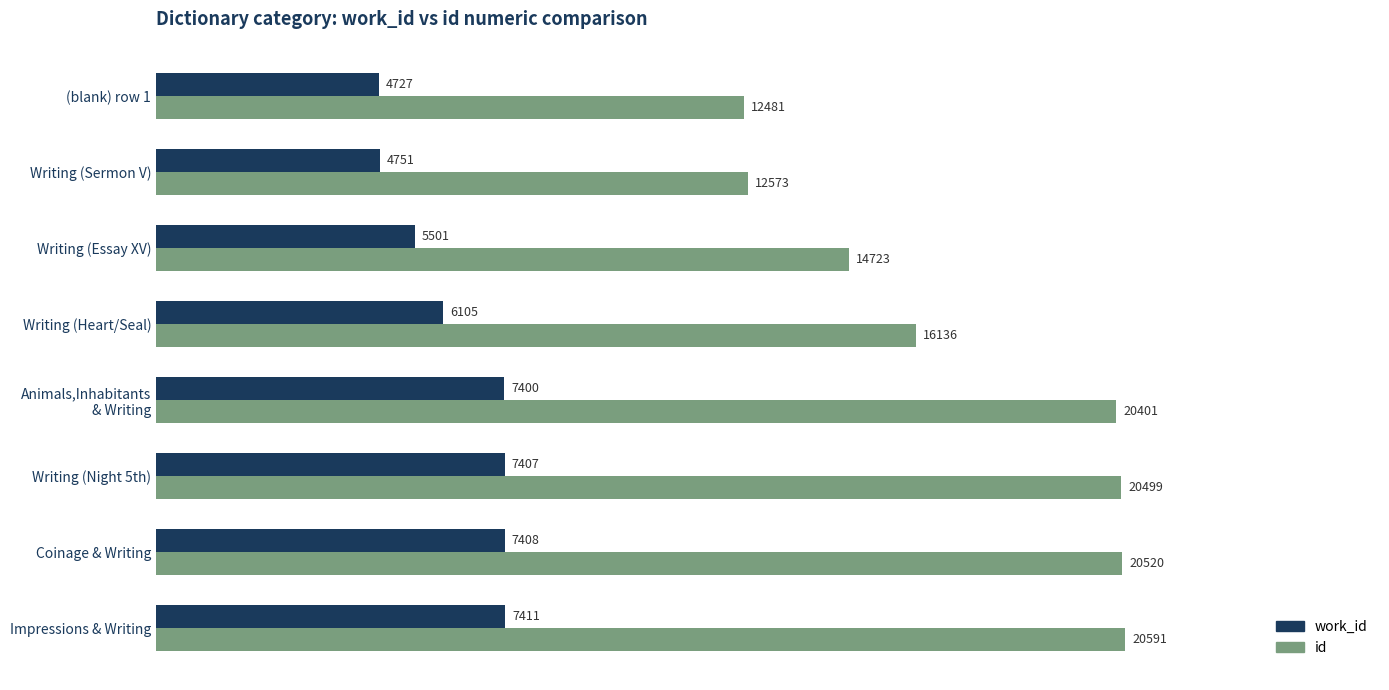

What is the sum of all id values?

137924